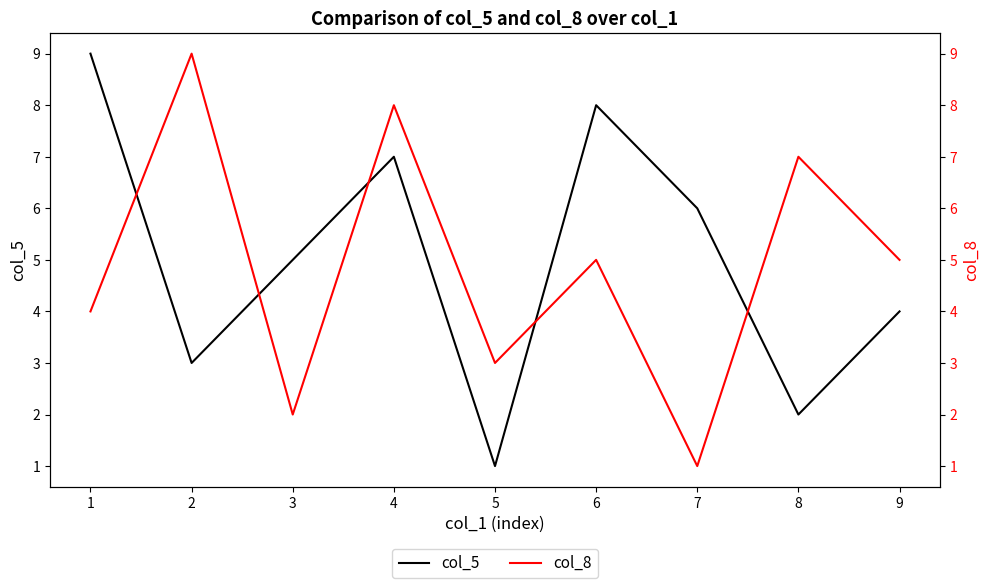

The col_5 series shows 3 at 2. True or false?

True